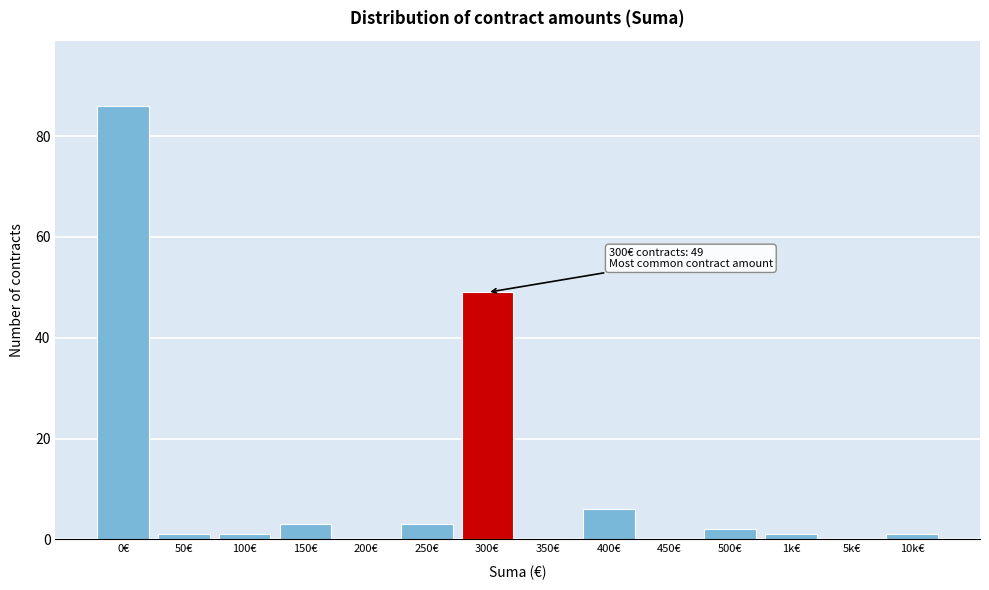

Reading right to left, extract all data points from this chart.

10k€=1	5k€=0	1k€=1	500€=2	450€=0	400€=6	350€=0	300€=49	250€=3	200€=0	150€=3	100€=1	50€=1	0€=86